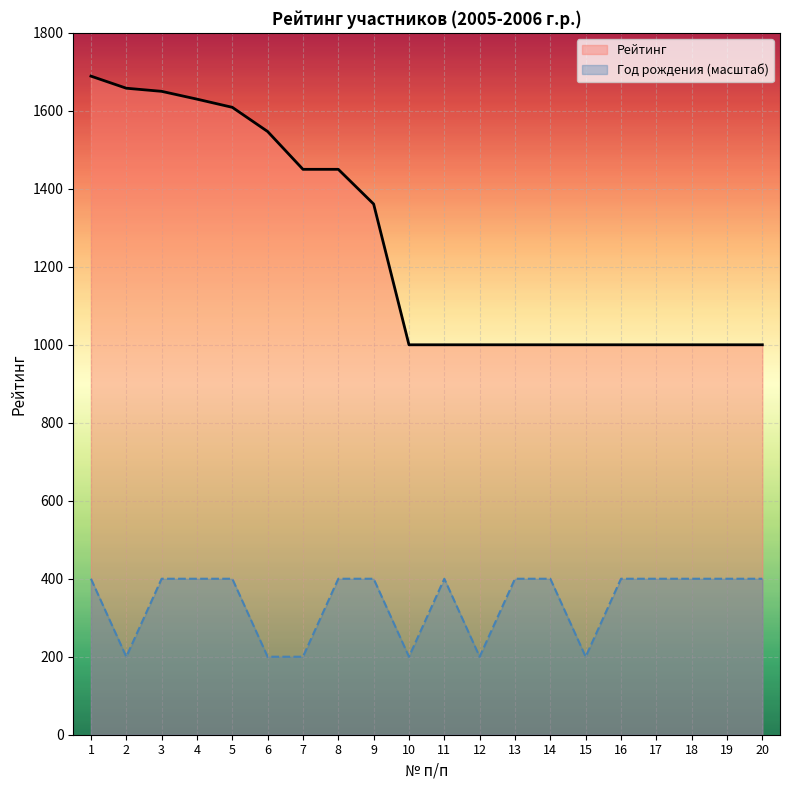

True or false: the data shows 400 at 8.

True